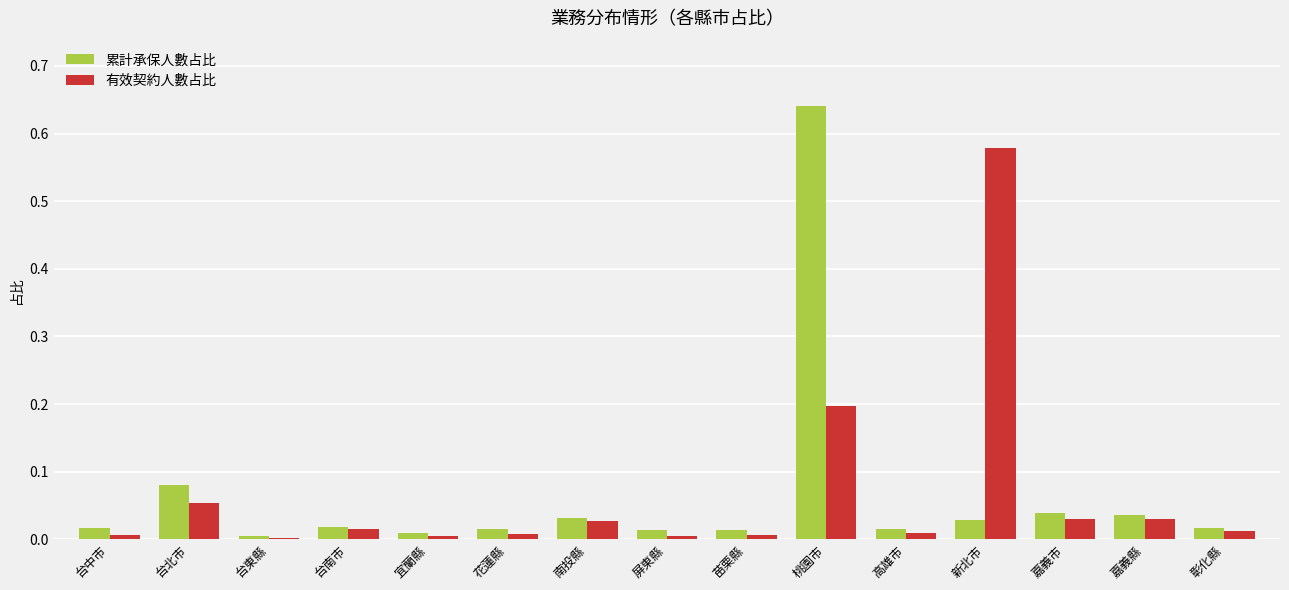

Which series changed the most between 台東縣 and 南投縣?

累計承保人數占比